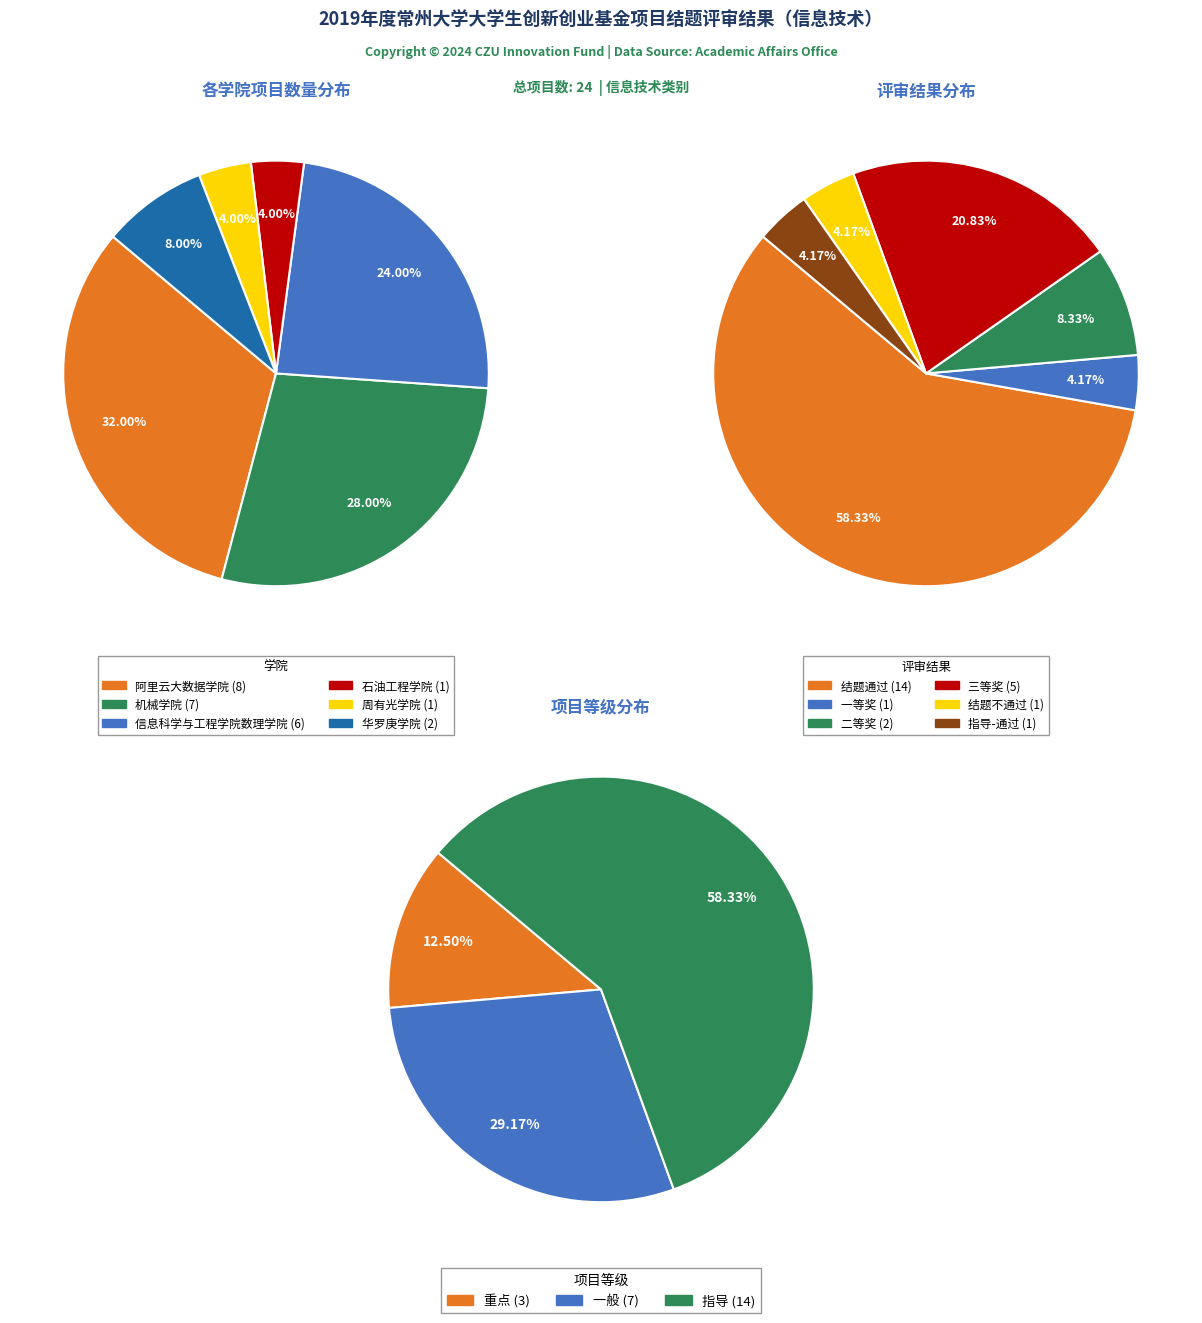

How many slices are in this pie chart?

6